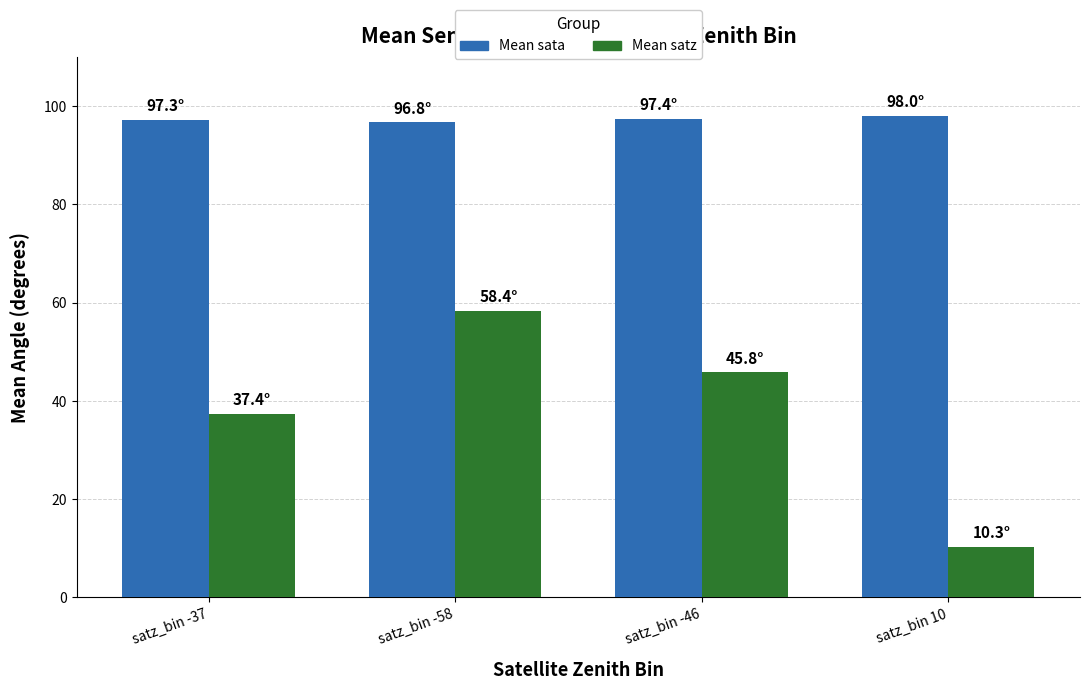

Which series has the largest range (max minus min)?

Mean satz